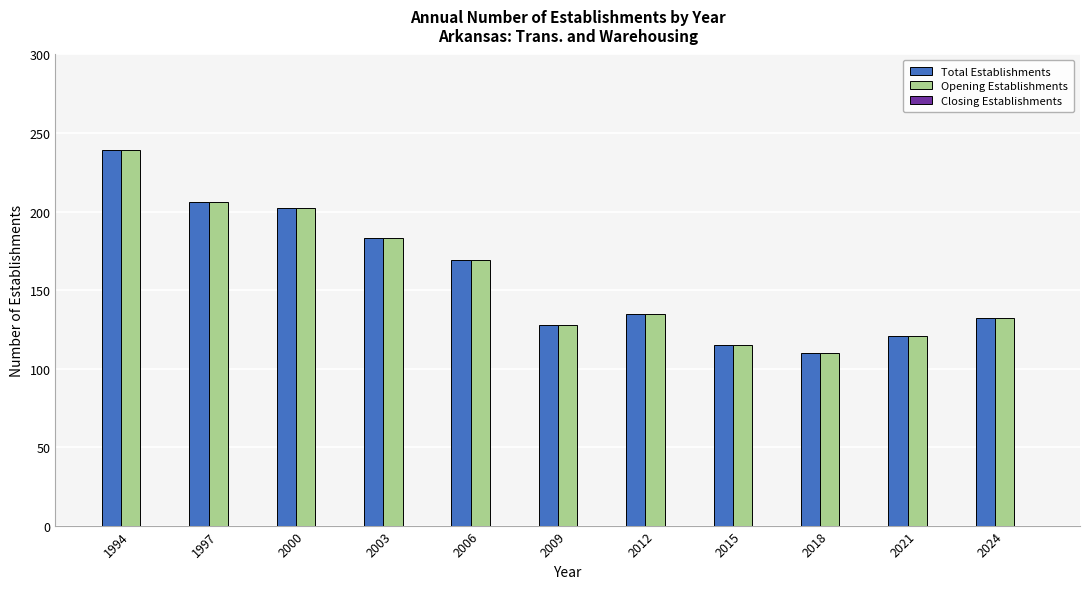

Is it true that Total Establishments equals 135 at 2000?

False